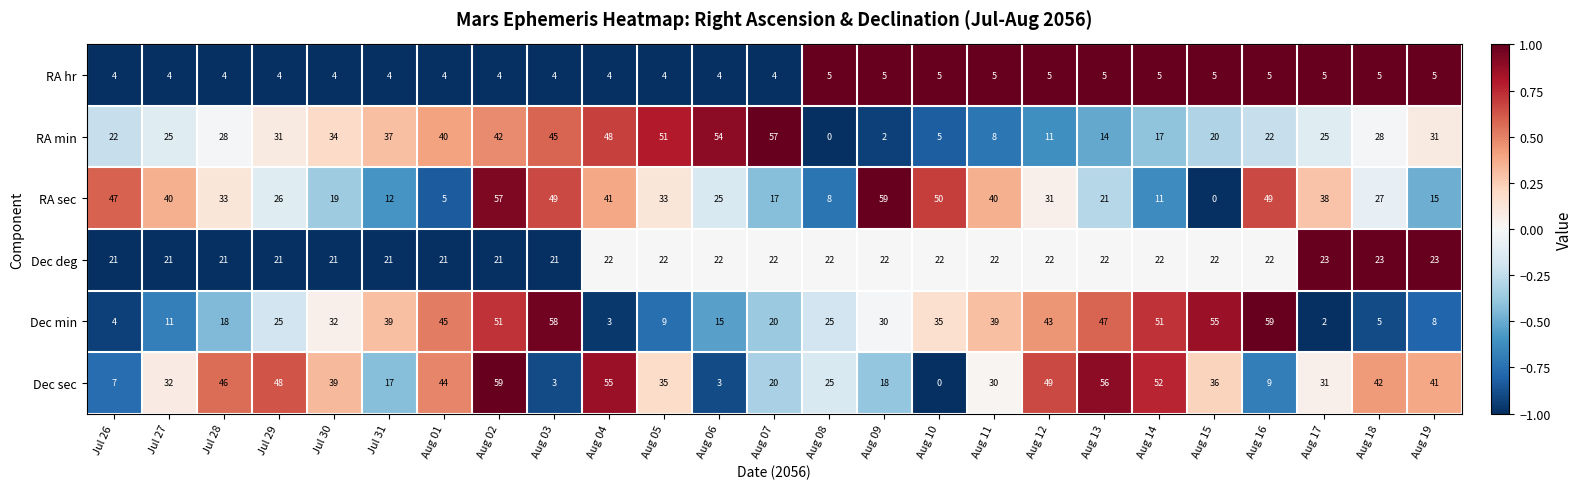

At which label does RA sec first exceed 31?

Jul 26